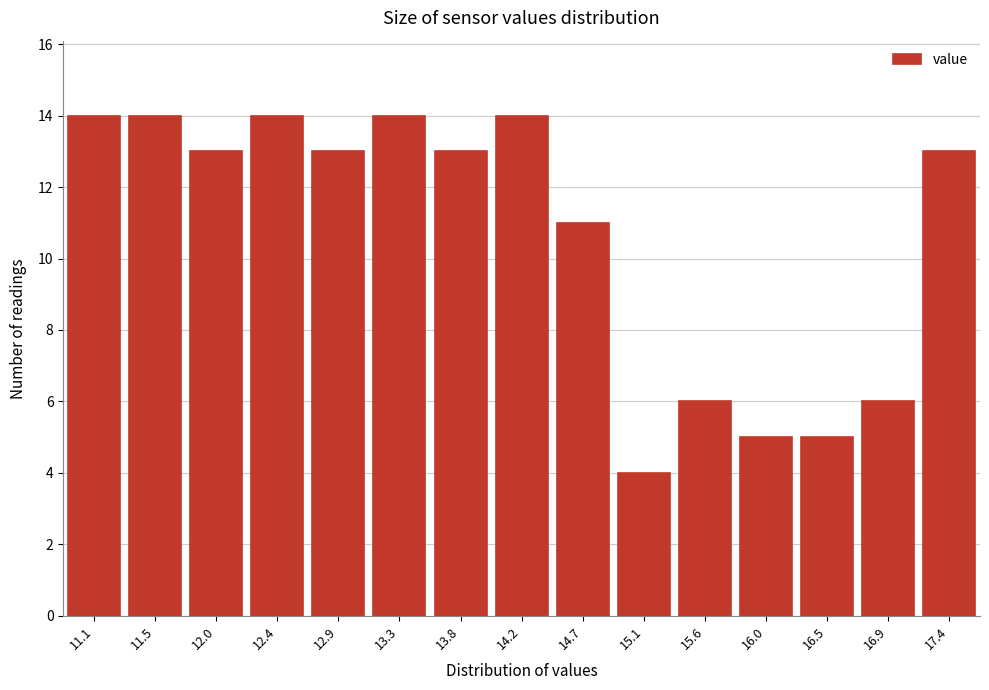

Reading left to right, extract all data points from this chart.

14	14	13	14	13	14	13	14	11	4	6	5	5	6	13